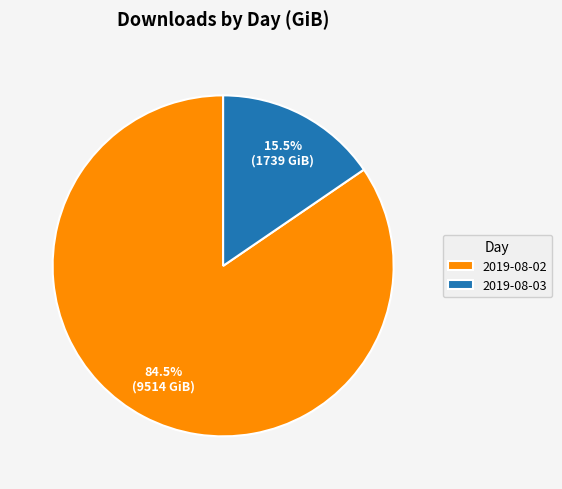

What is the smallest slice in the pie chart?

2019-08-03